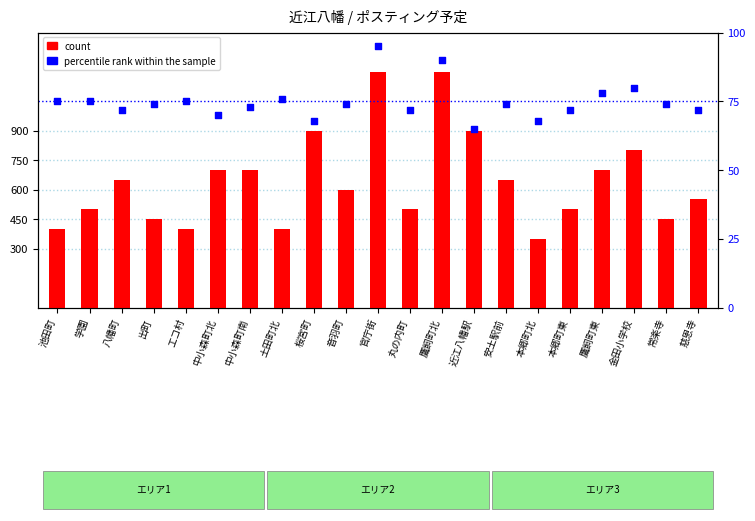

Which series has the largest total across all categories?

count